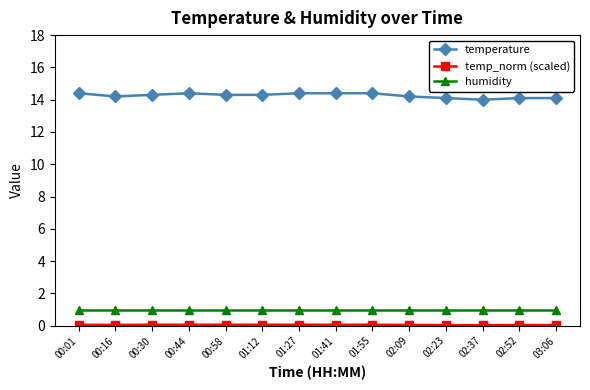

Which series has the largest range (max minus min)?

temperature